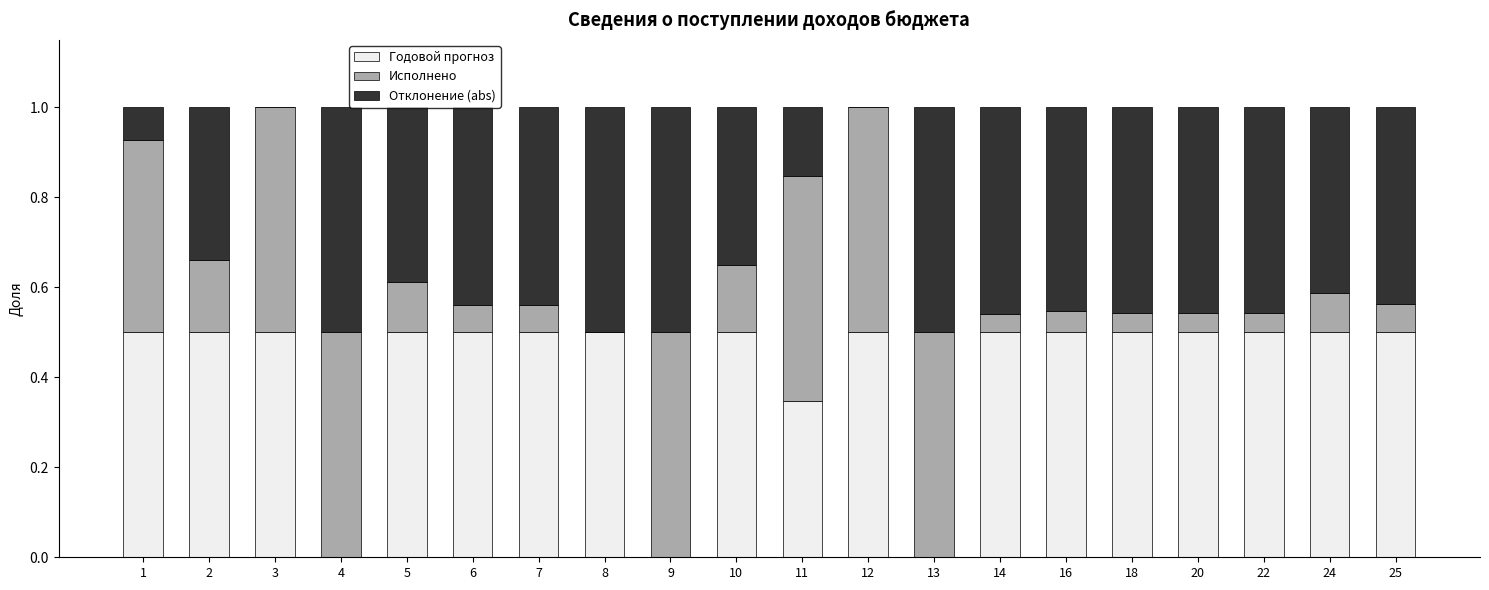

Is it true that Годовой прогноз equals 0.3 at 8?

False